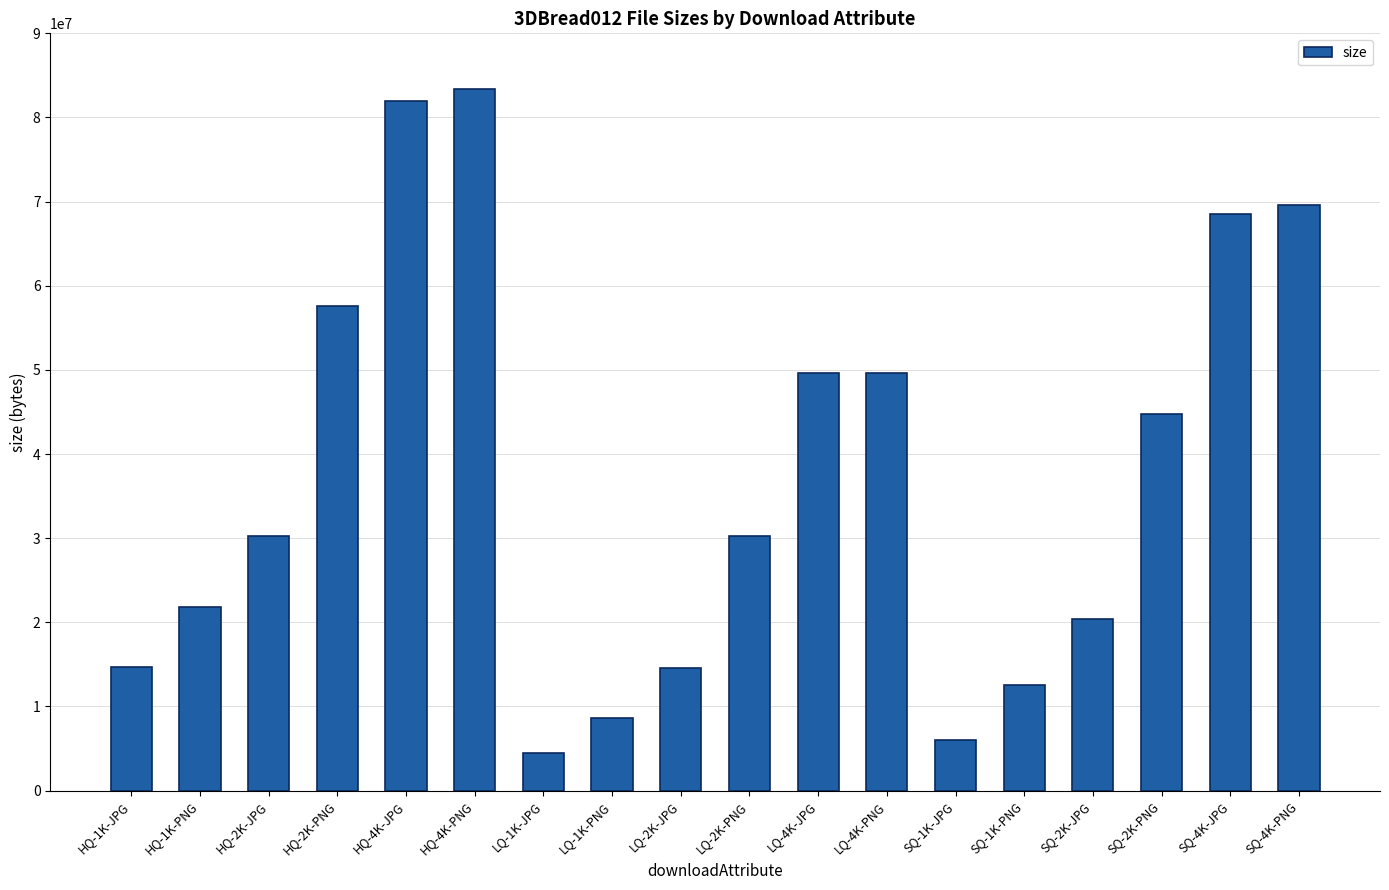

What is the label of the 16th bar from the left?

SQ-2K-PNG